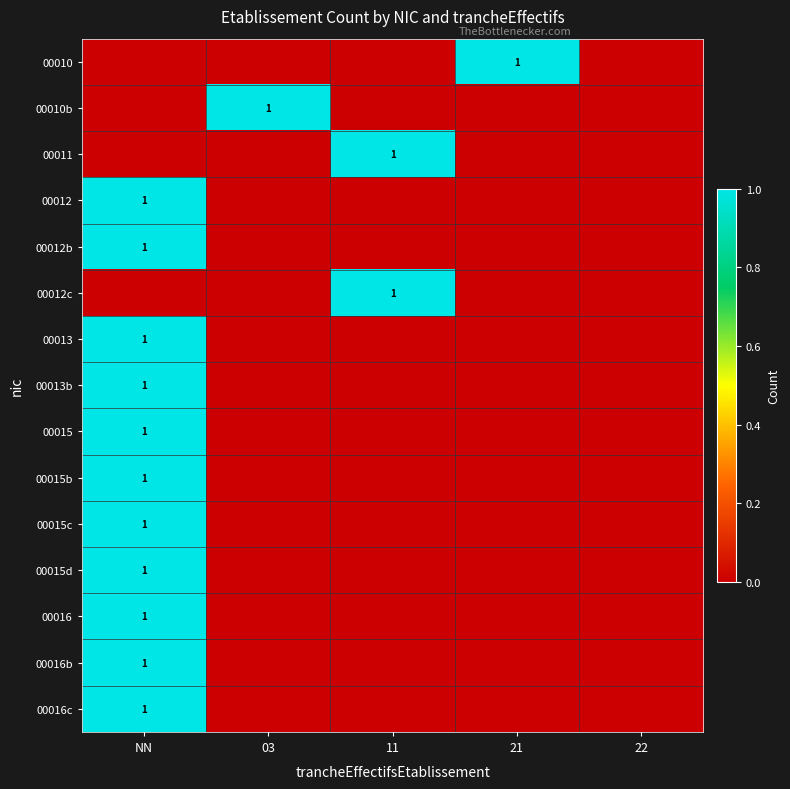

Which label corresponds to the largest value in the chart?

21